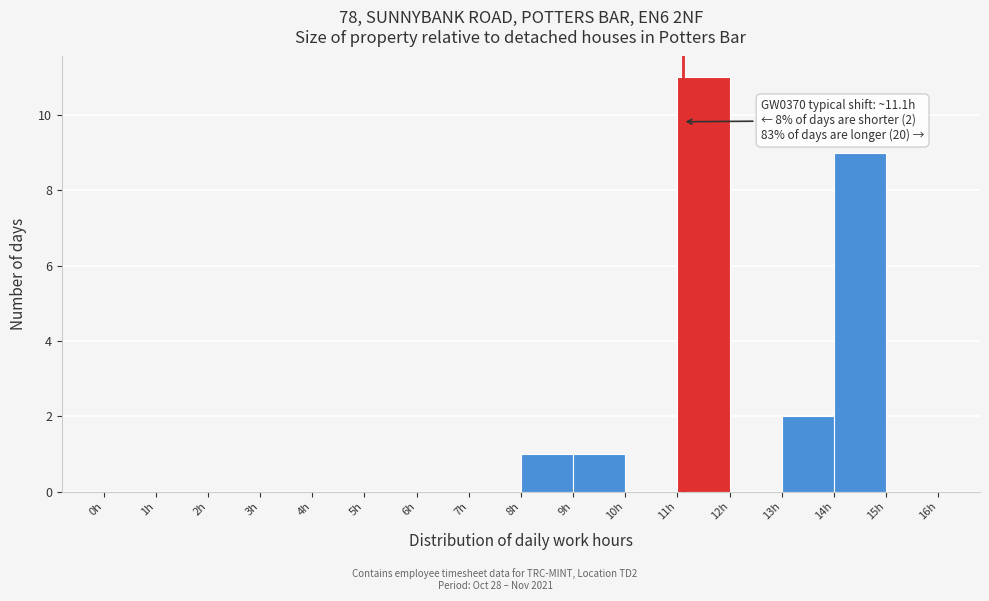

Which range on the x-axis has the tallest bar?

11 to 12